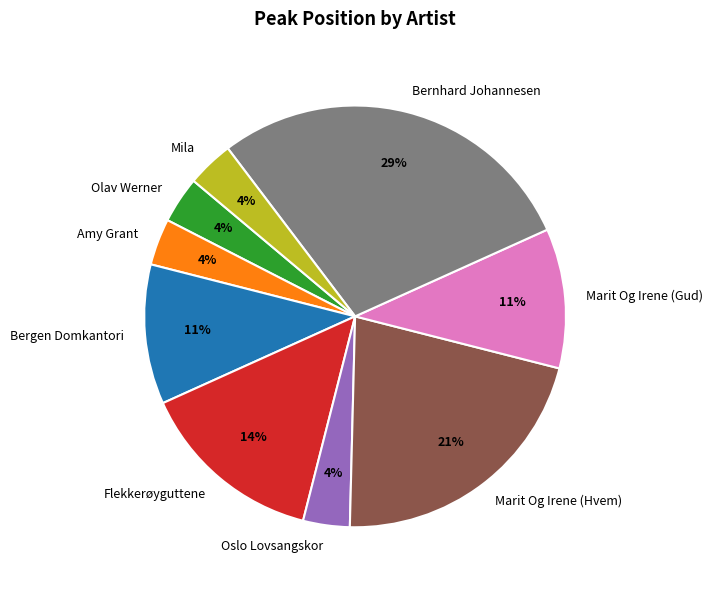

Does Marit Og Irene (Hvem) account for over 50% of the chart?

No